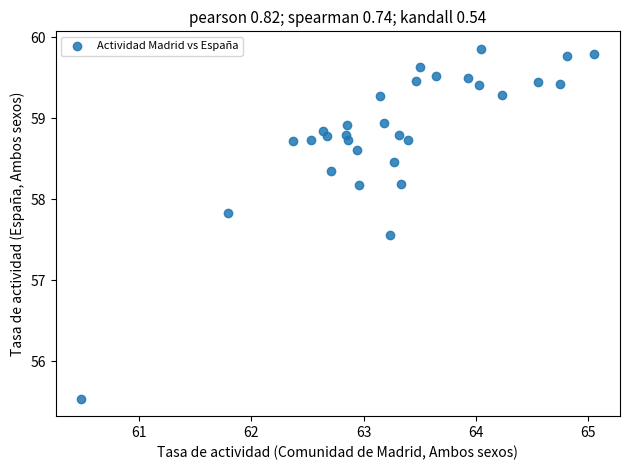

What Y value in the scatter plot is closest to 57?

57.6